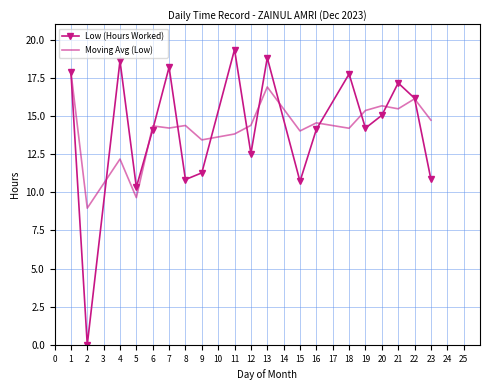

True or false: Moving Avg (Low) has a value of 3.4 at 6.

False